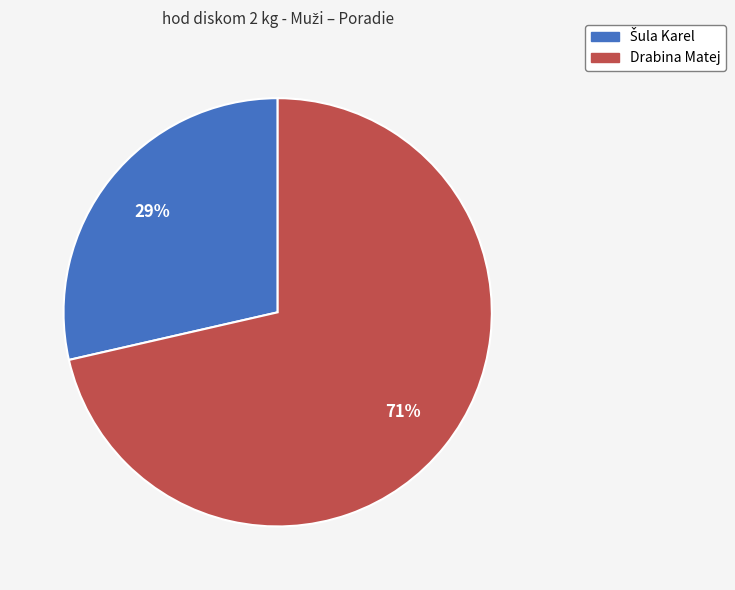

Which category accounts for the majority?

Drabina Matej